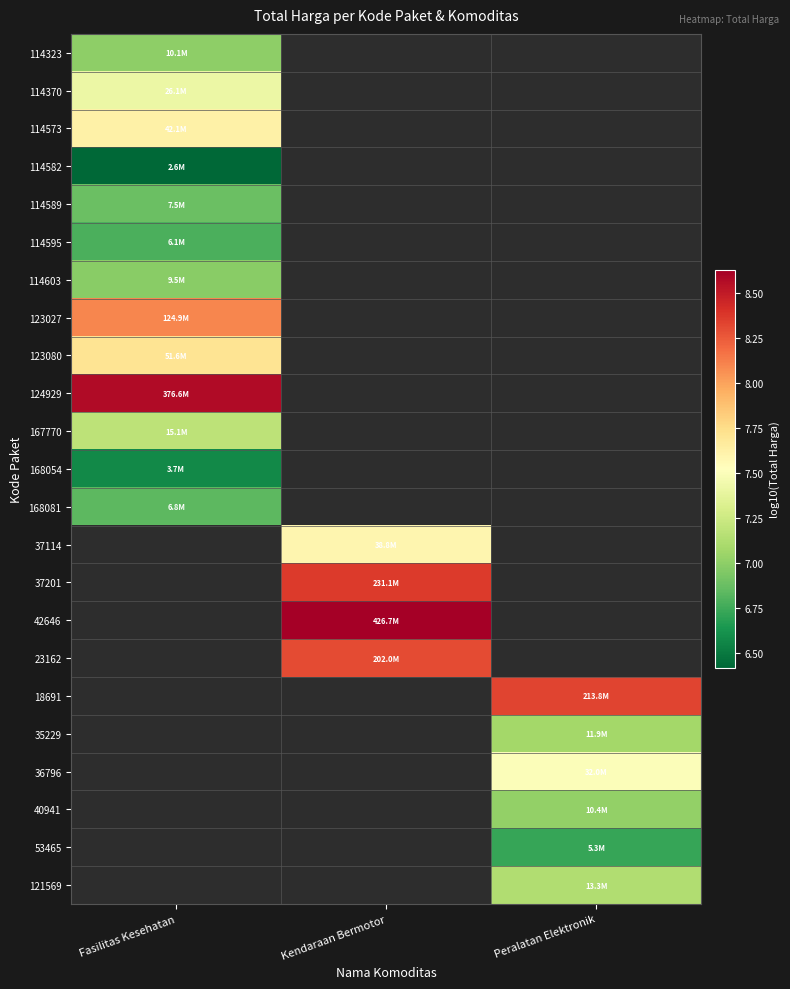

Which label corresponds to the smallest value in the chart?

Fasilitas Kesehatan